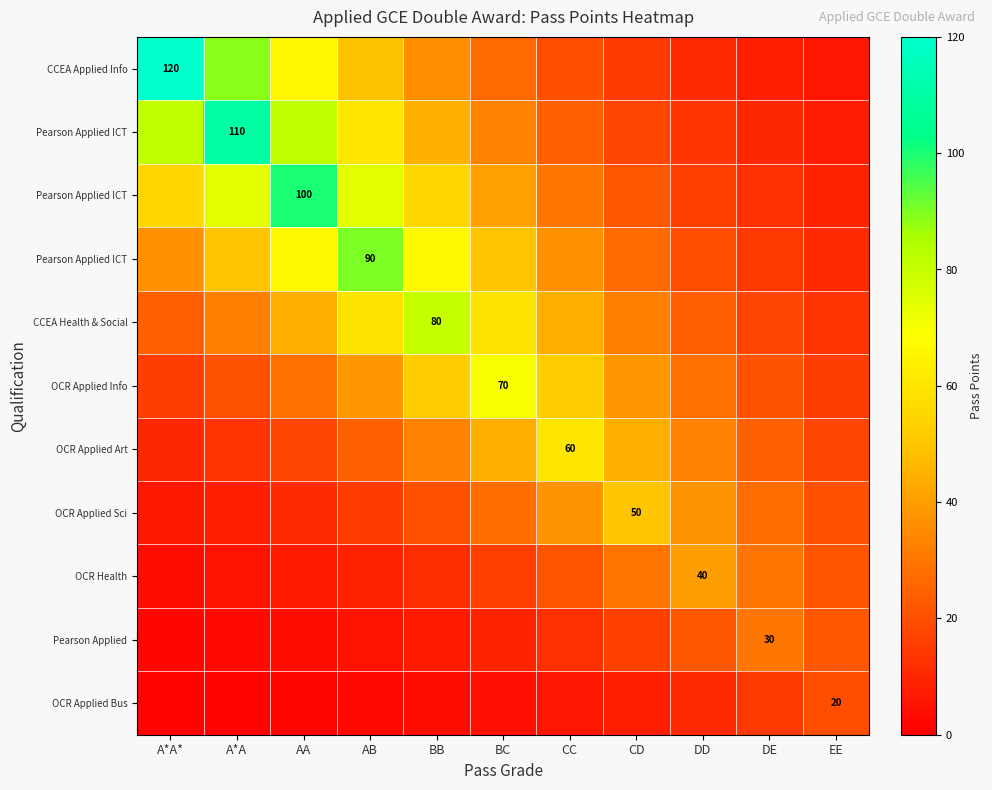

What is the smallest value displayed?

1.0